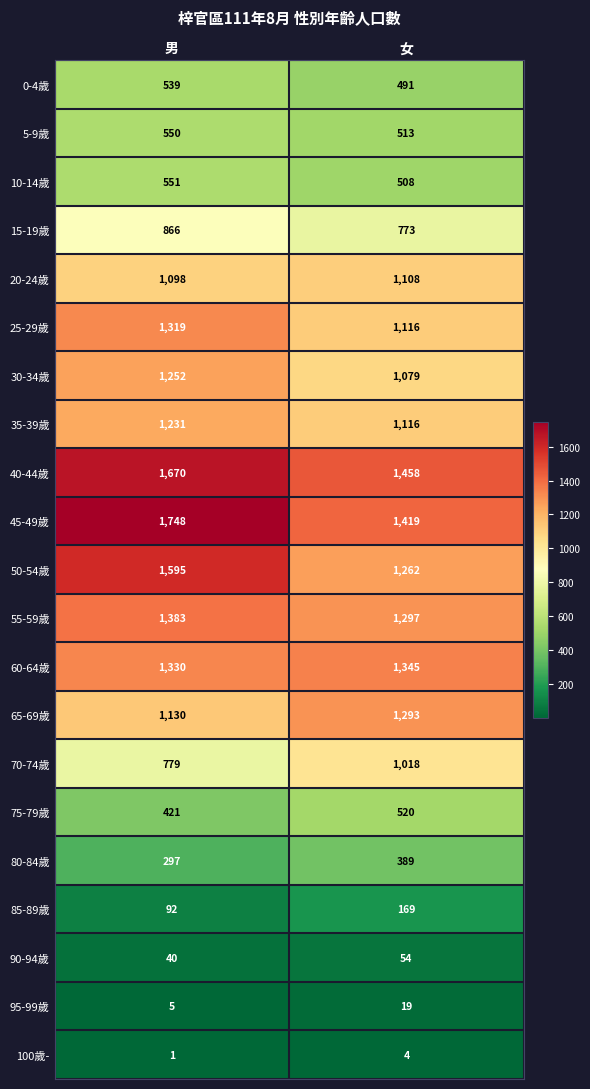

What is the difference between the 10-14歲 values at 男 and 女?

43